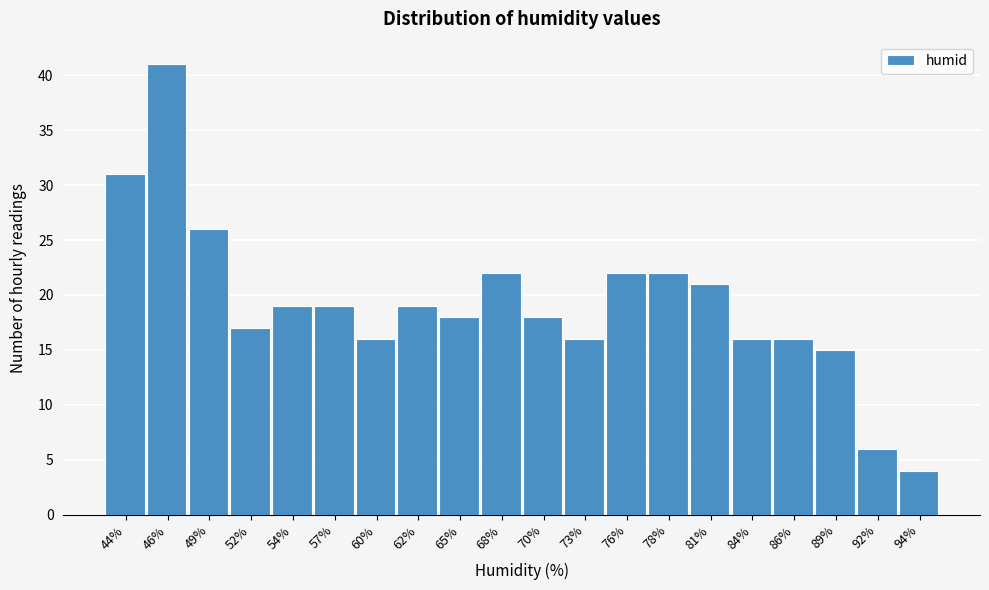

What is the height of the bar covering 53.0 to 56.0 on the x-axis? Neither the bar edges nor the heights are printed on the chart, so give them approximately, as read against the axes.

19